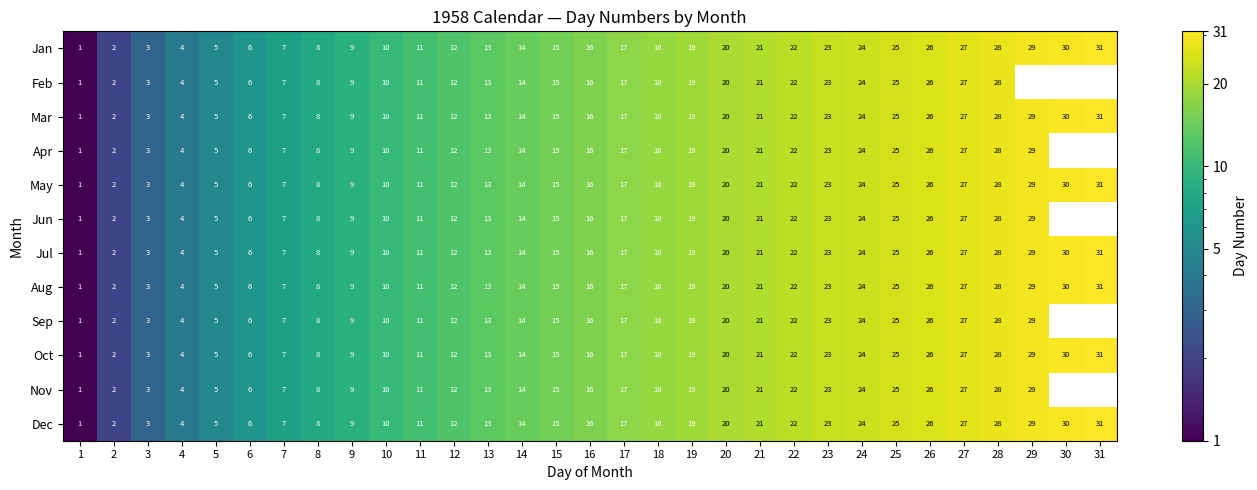

Which category has the highest value across all series?

31